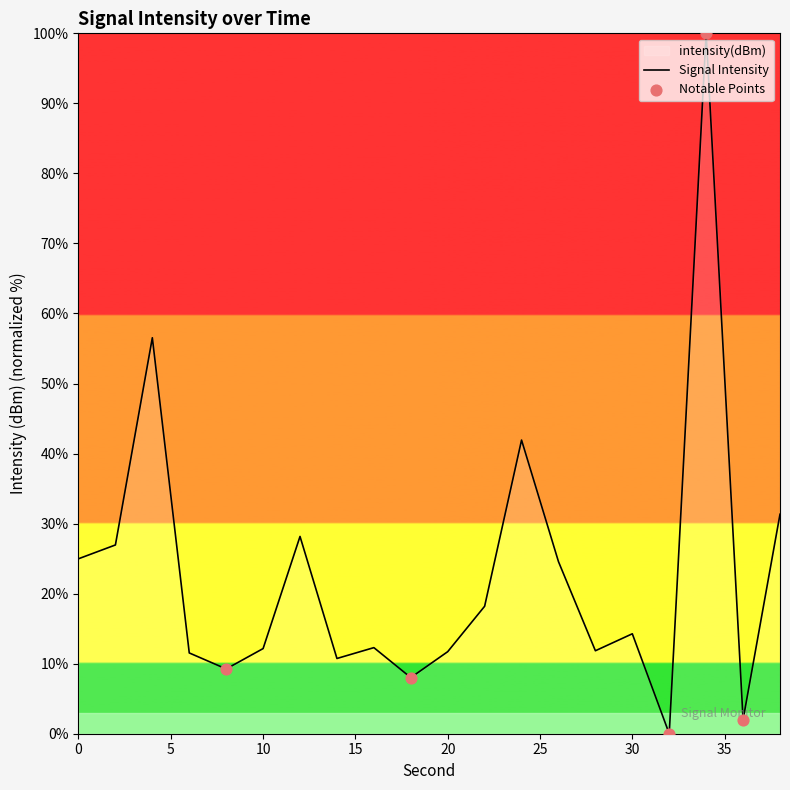

What is the change in value from 14 to 32?

-10.7